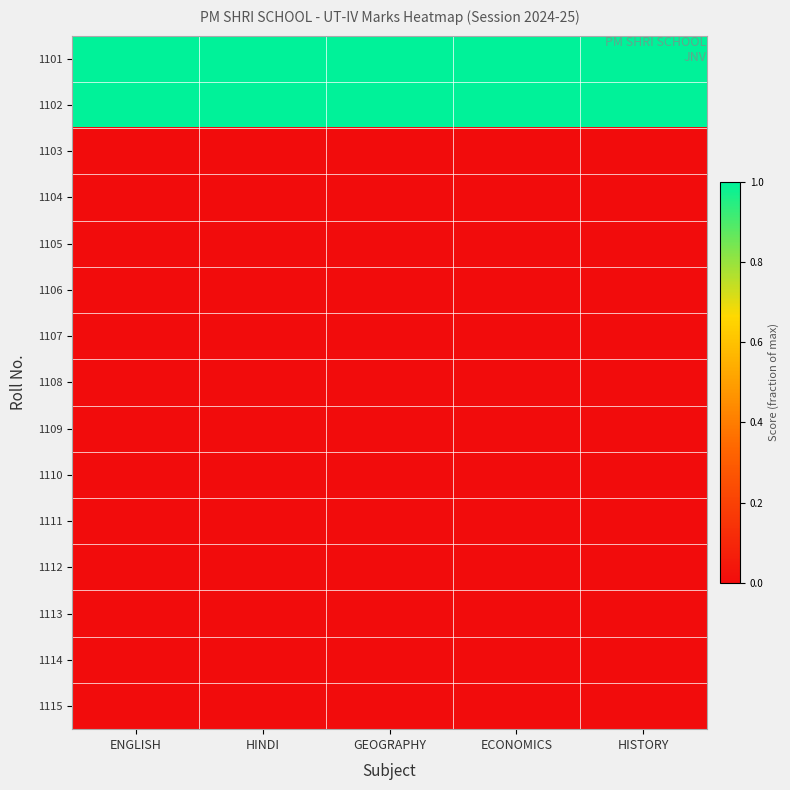

What is the greatest value displayed?

1